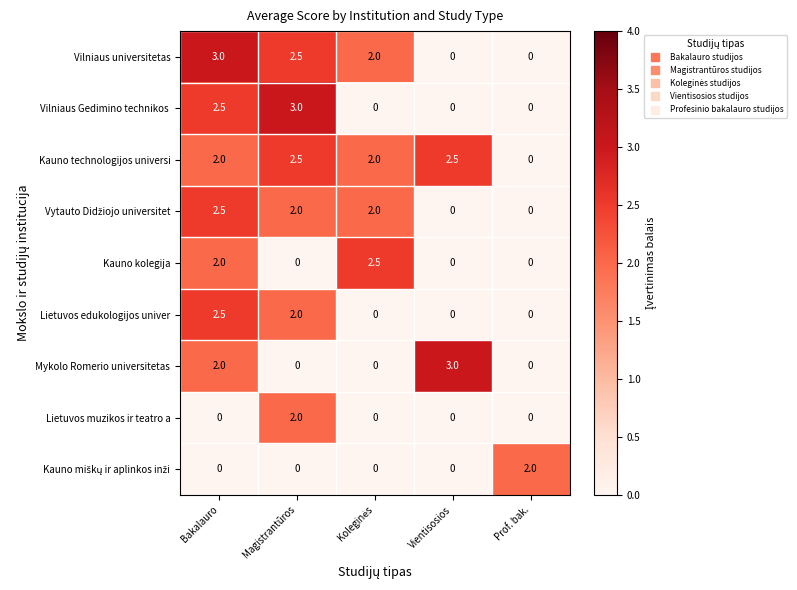

The value of Kauno kolegija at Magistrantūros is 1.2. True or false?

False